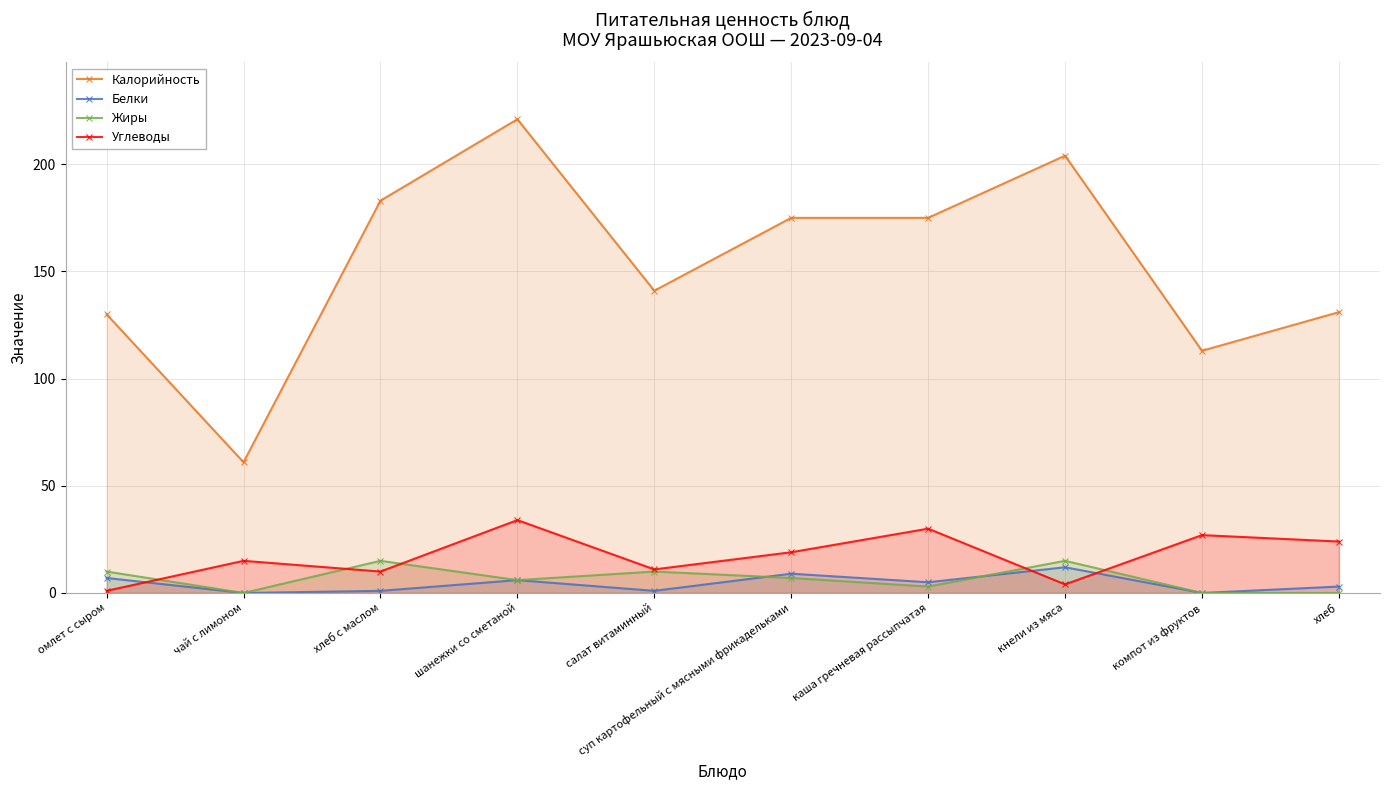

What are all the series names shown in the legend?

Калорийность, Белки, Жиры, Углеводы